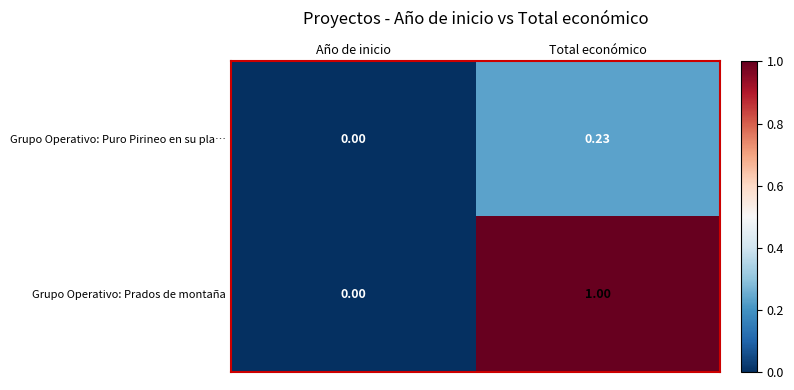

Between Año de inicio and Total económico, which series saw the biggest shift?

Grupo Operativo: Prados de montaña